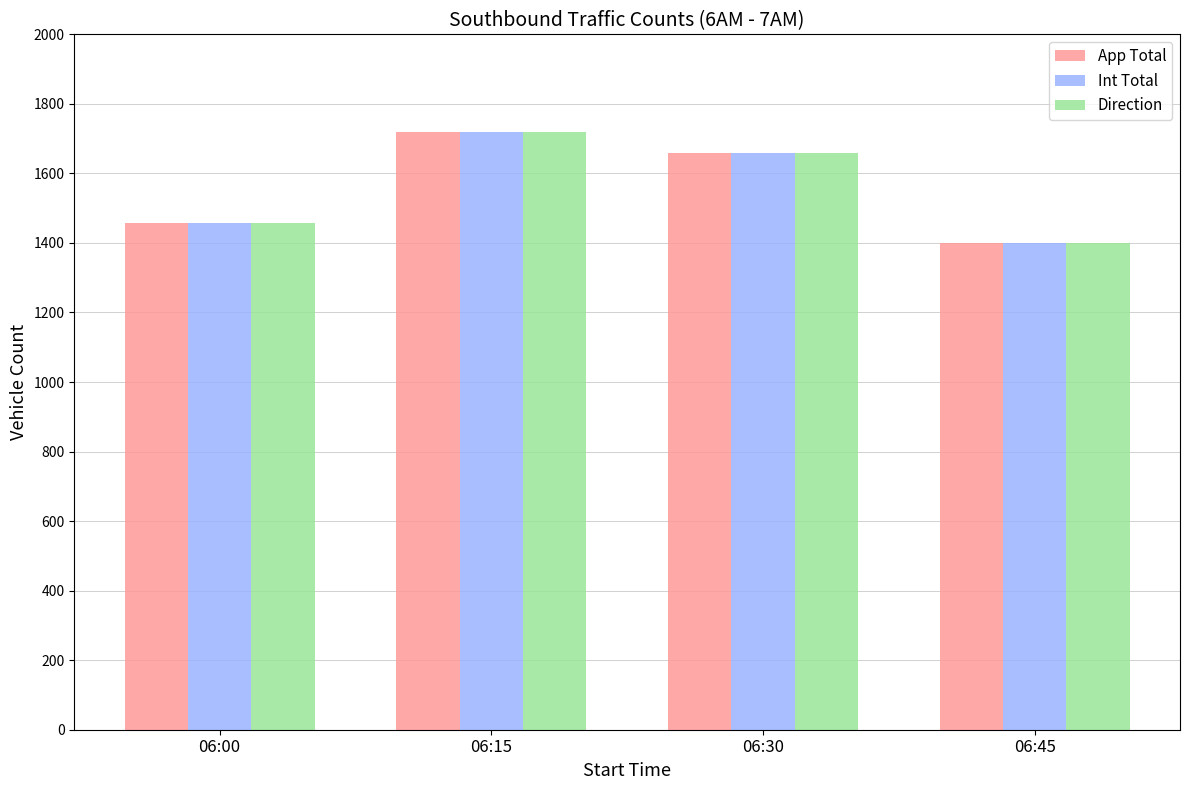

Is the value of Int Total at 06:00 greater than the value of Direction at 06:30?

No